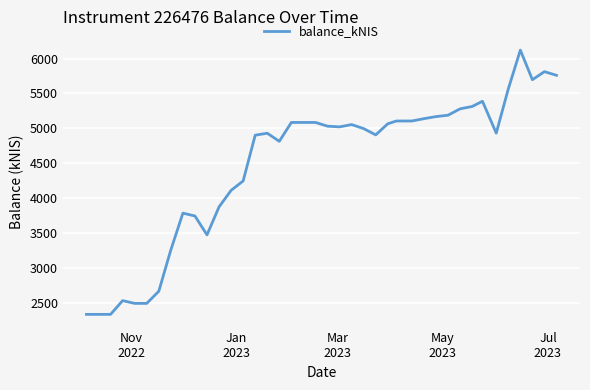

What is the minimum value shown in the chart?

2333.7